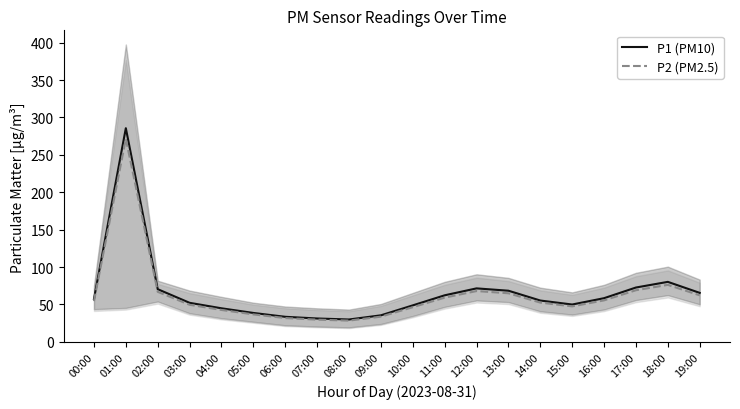

What is the minimum value for P1 (PM10)?

29.9